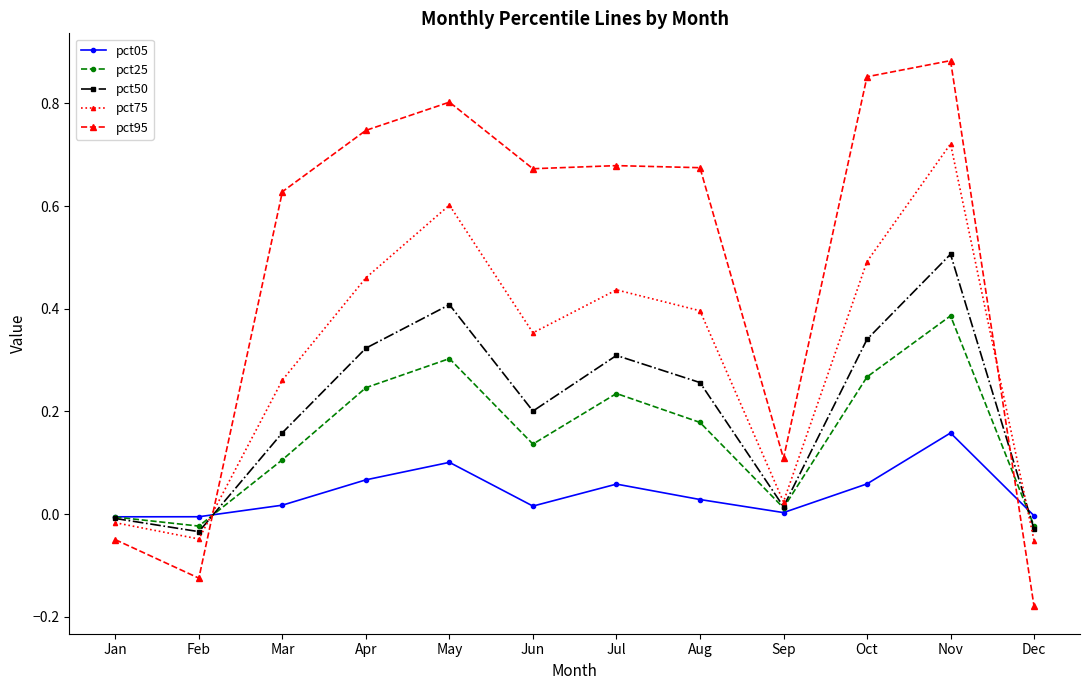

What is the difference between the highest and lowest values at Oct?

0.8